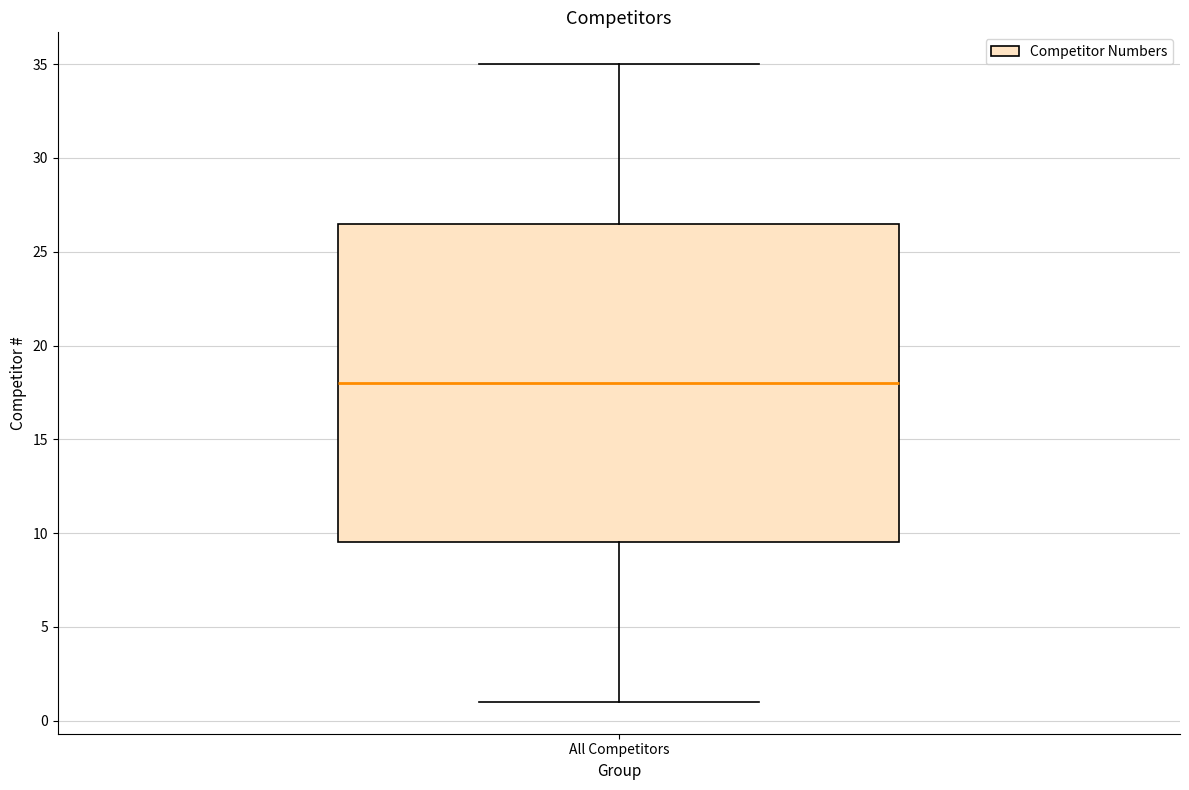

Transcribe this box plot: give where the median line is, the range the box spans, and where the two whiskers end, as read against the y-axis. The values are not printed on the chart, so give them approximately, as read against the axis.

median 18.0, box 9.5 to 26.5, whiskers 1.0 to 35.0